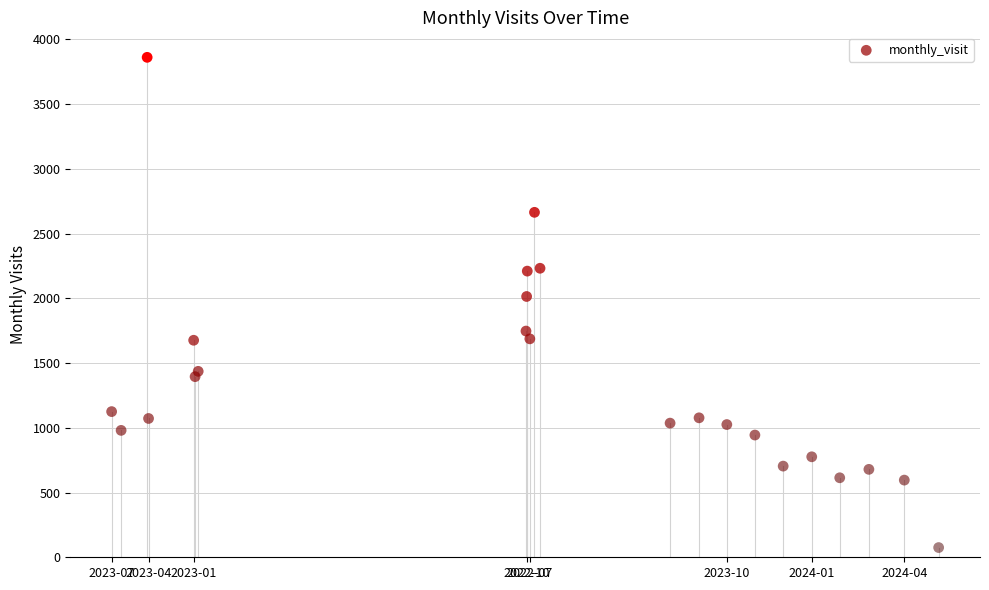

What is the range of Y values (max minus min)?

3786